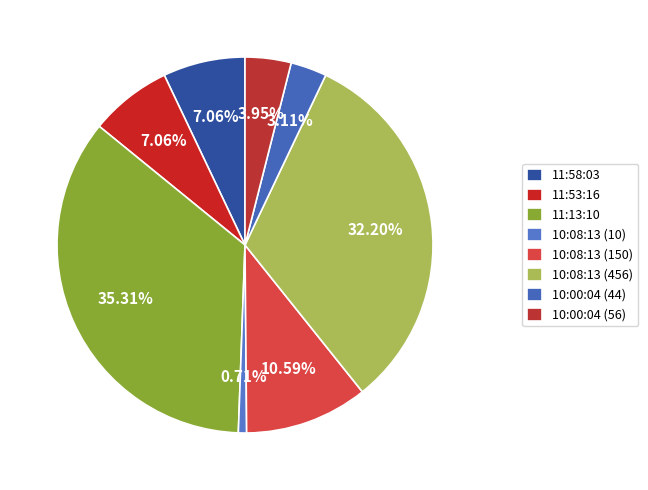

Is there any slice that represents more than half of the pie?

No